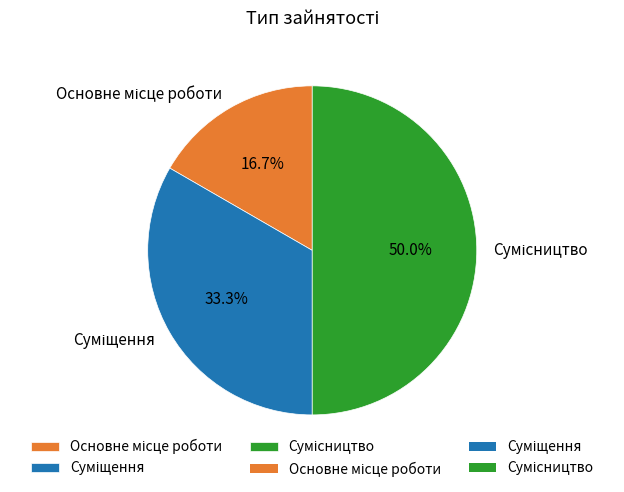

What percentage is NOT represented by Основне місце роботи?

83.3%